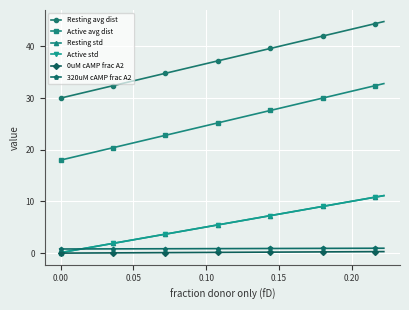

What is the difference between the maximum and minimum values in the Active std series?

11.0